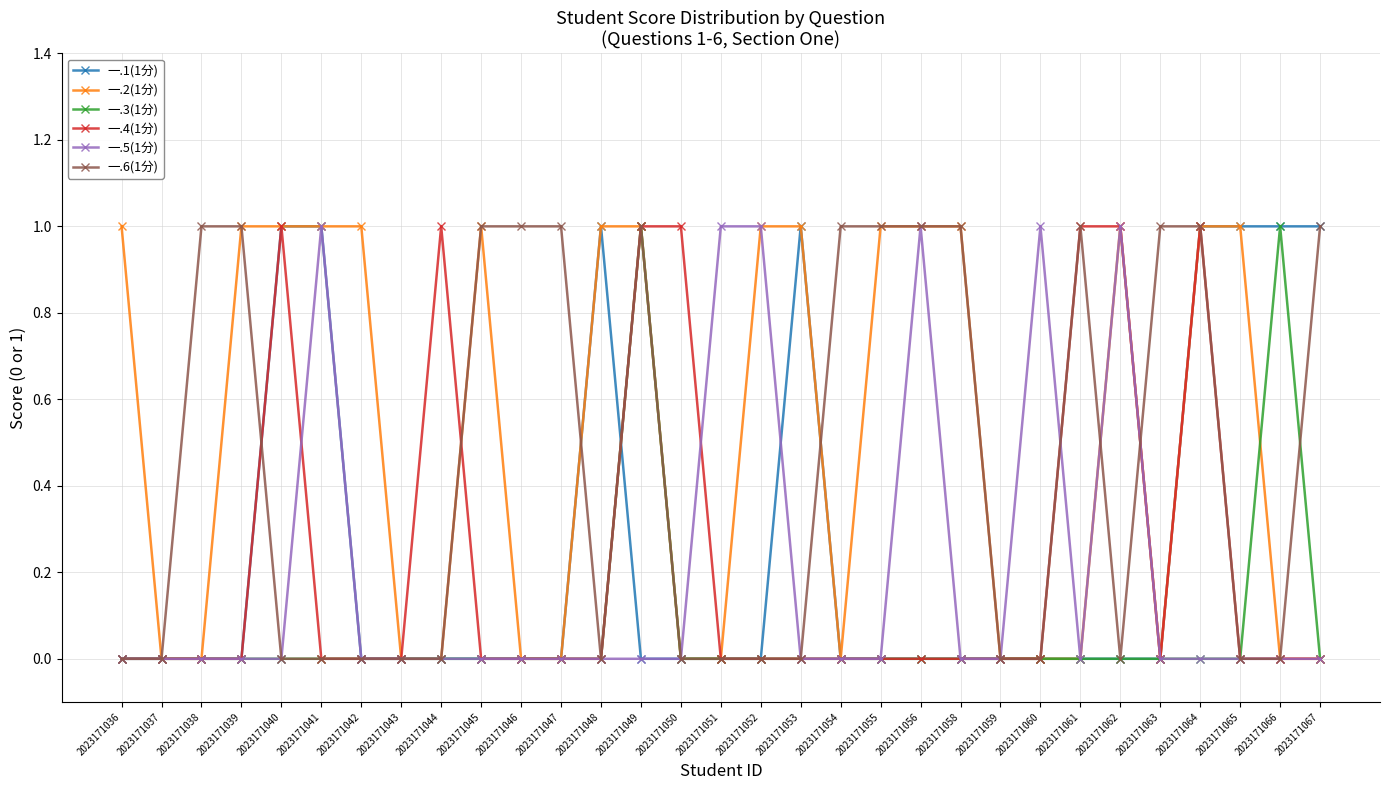

The value of 一.1(1分) at 2023171058 is 1. True or false?

False